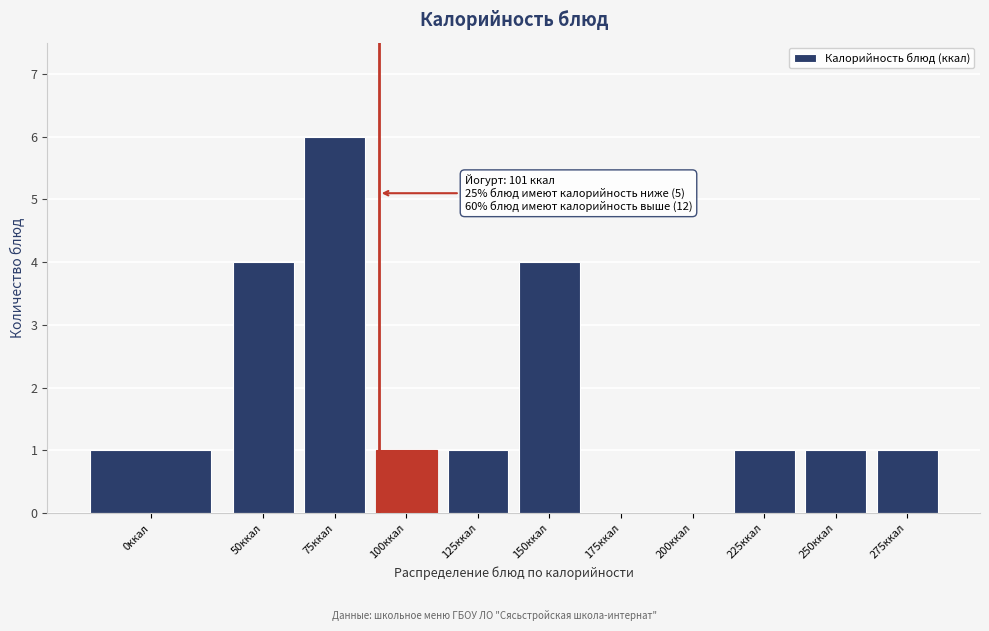

Reading left to right, extract all data points from this chart.

0ккал=1	50ккал=4	75ккал=6	100ккал=1	125ккал=1	150ккал=4	175ккал=0	200ккал=0	225ккал=1	250ккал=1	275ккал=1